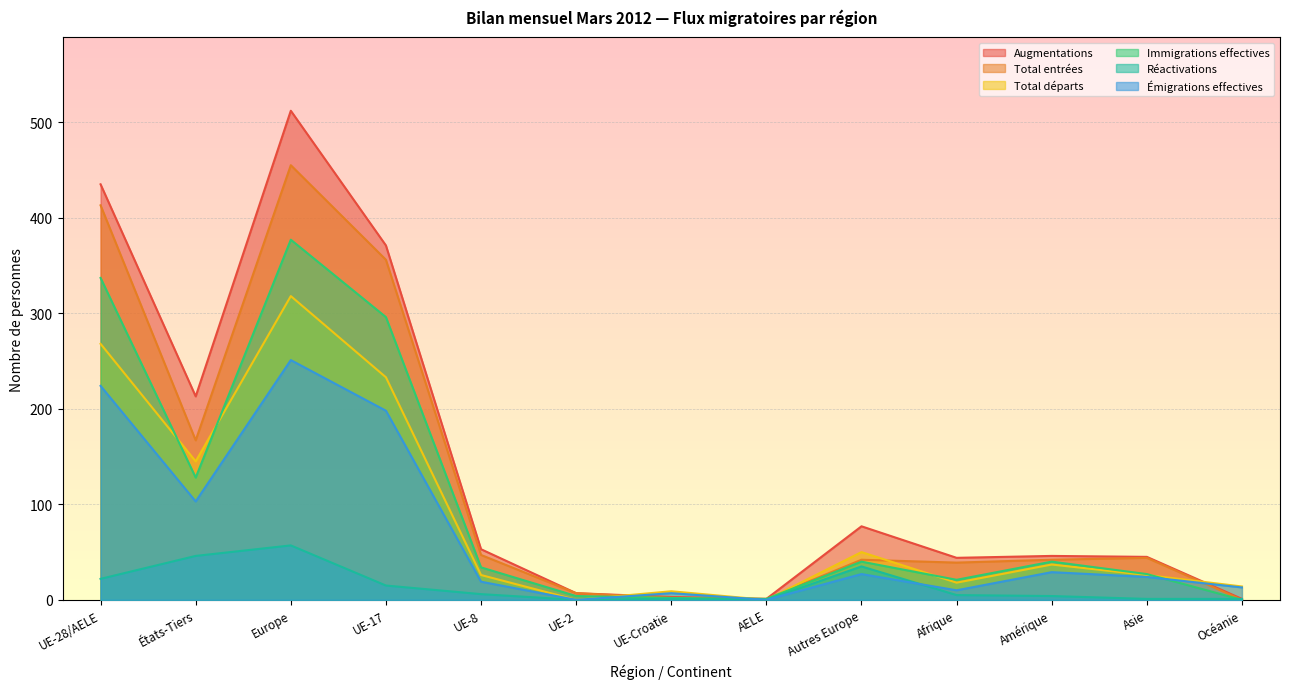

Where is Total départs nearest to the value 159?

États-Tiers